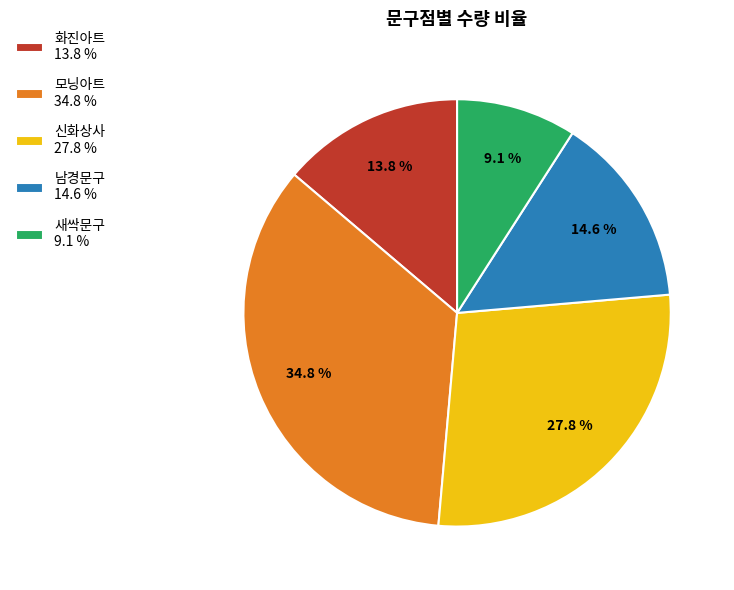

Does 남경문구 14.6 % account for over 50% of the chart?

No